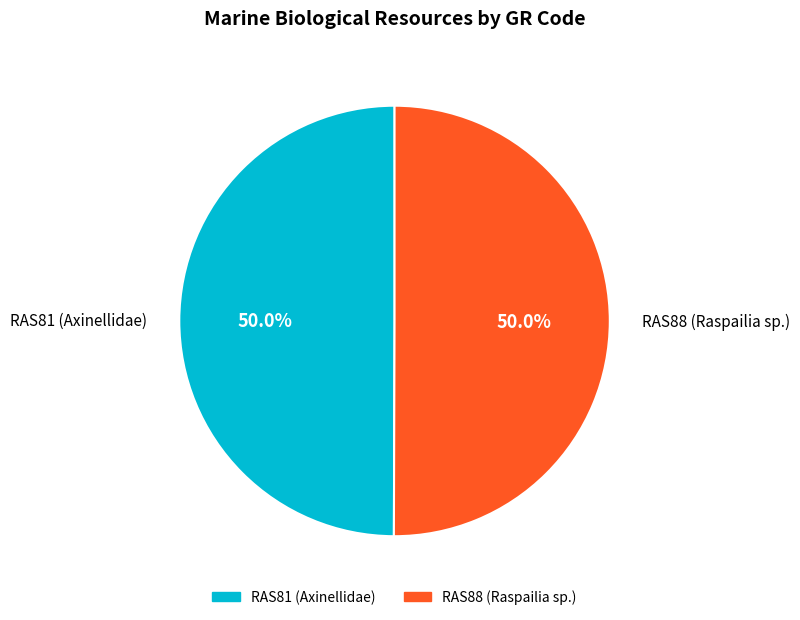

Approximately how many times larger is the value at RAS81 (Axinellidae) compared to RAS88 (Raspailia sp.)?

1.0